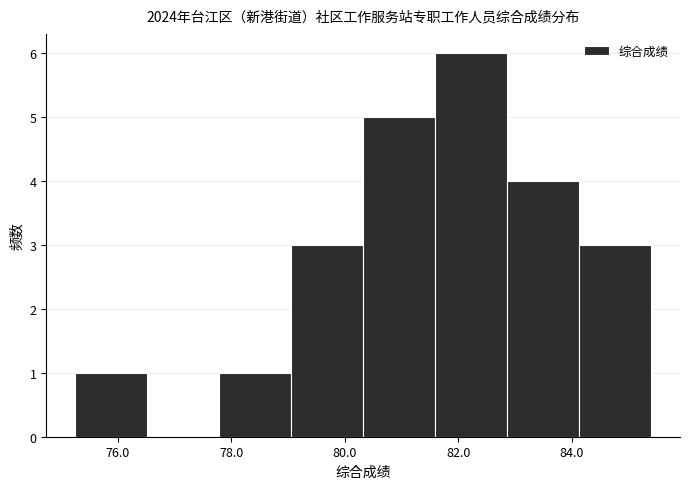

Reading left to right, list every bar in this chart as the range it spans on the x-axis followed by its height. Neither the bar edges nor the heights are printed on the chart, so give them approximately, as read against the axes.

75.2 to 76.6: 1
76.6 to 77.8: 0
77.8 to 79.0: 1
79.0 to 80.4: 3
80.4 to 81.6: 5
81.6 to 82.8: 6
82.8 to 84.2: 4
84.2 to 85.4: 3